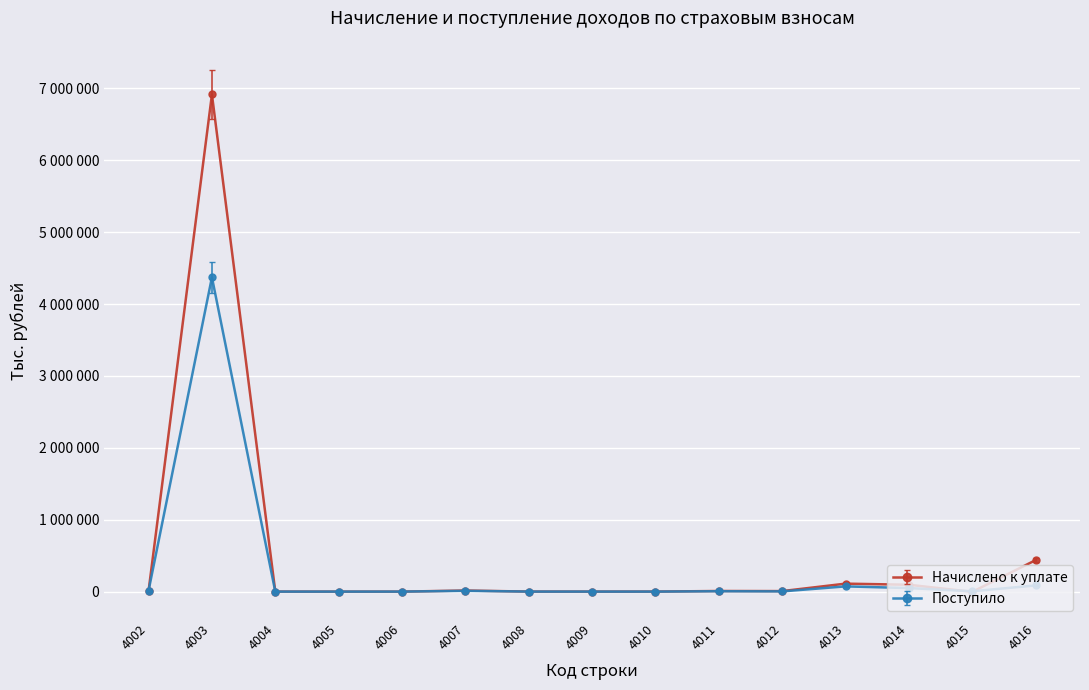

What value does the Начислено к уплате series have at 4011, to the nearest 10?

8450